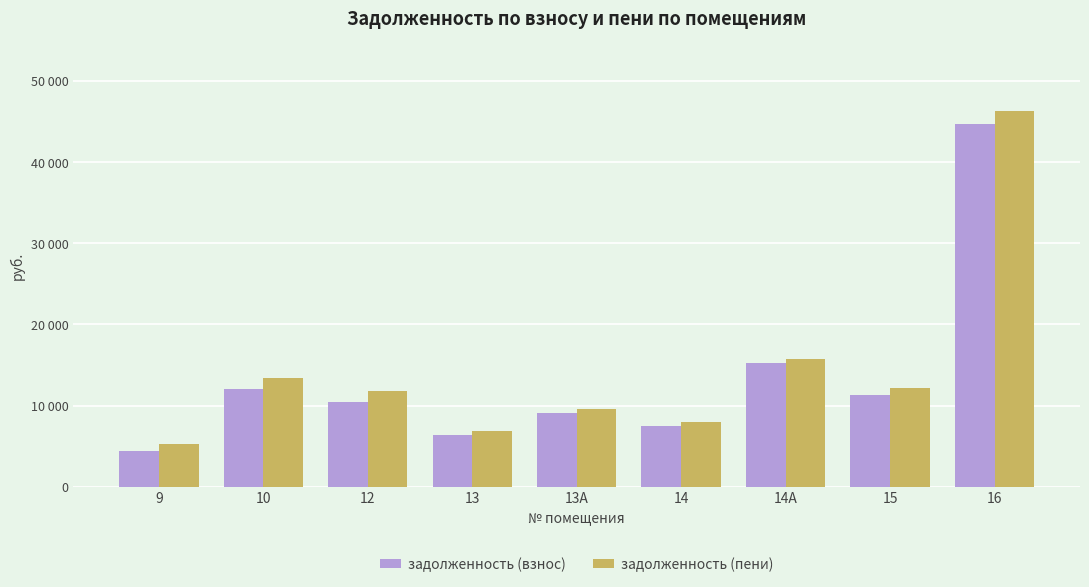

At which category is the sum across all series the highest?

16